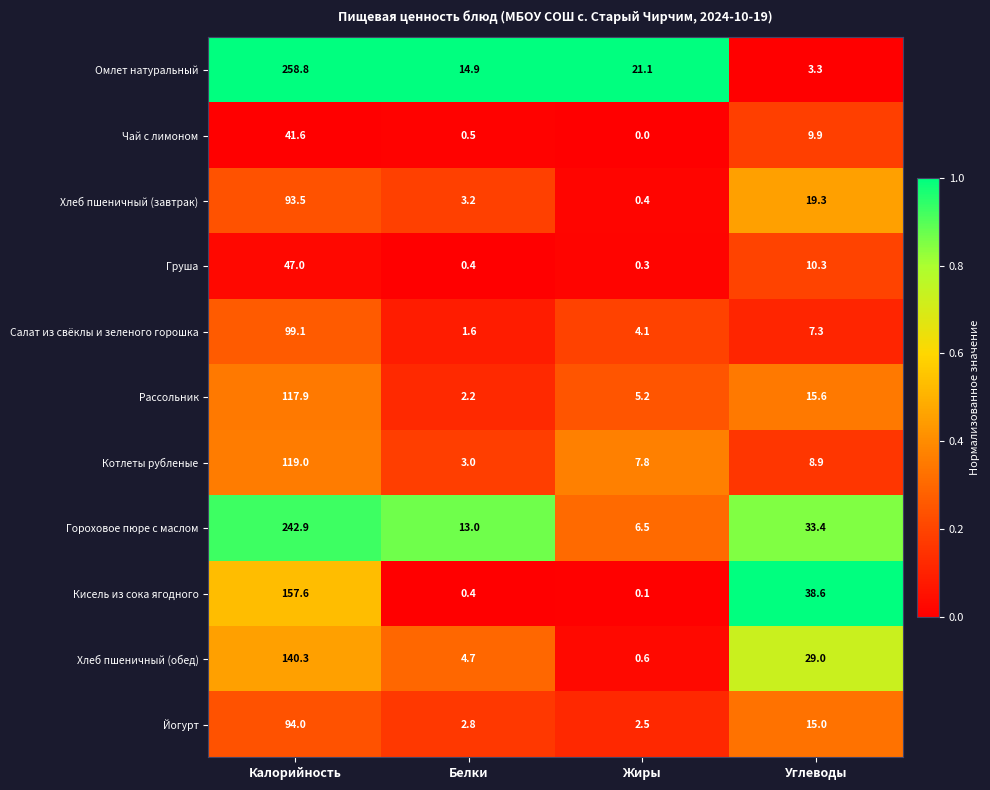

What is the spread (max minus min) of values at Калорийность?

217.2